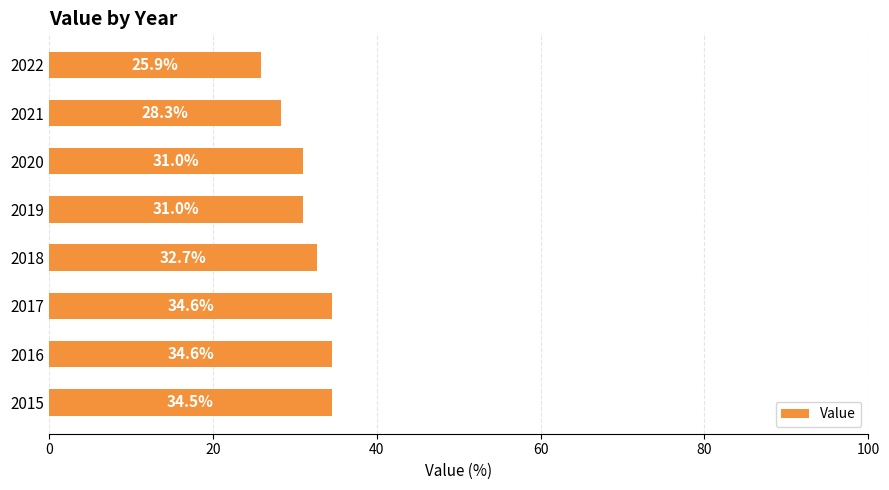

What is the maximum value shown in the chart?

34.6